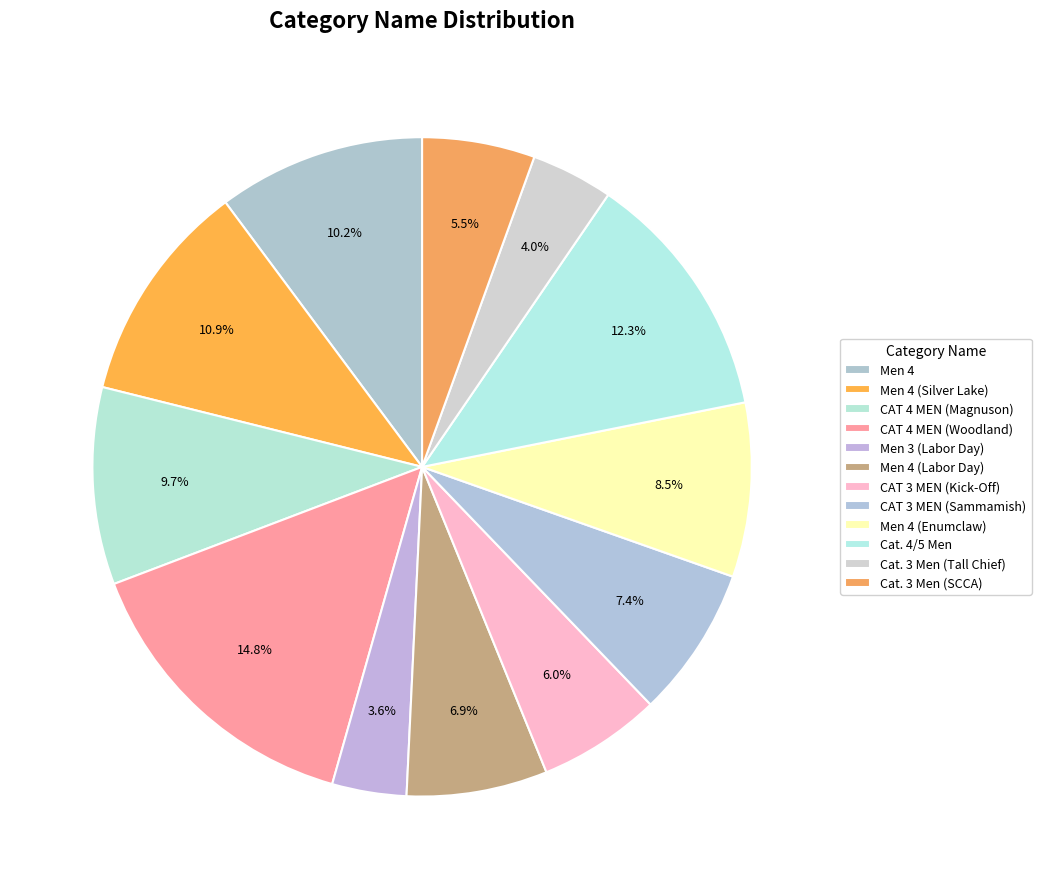

What percentage is the CAT 3 MEN (Kick-Off) slice, to the nearest percent?

6%